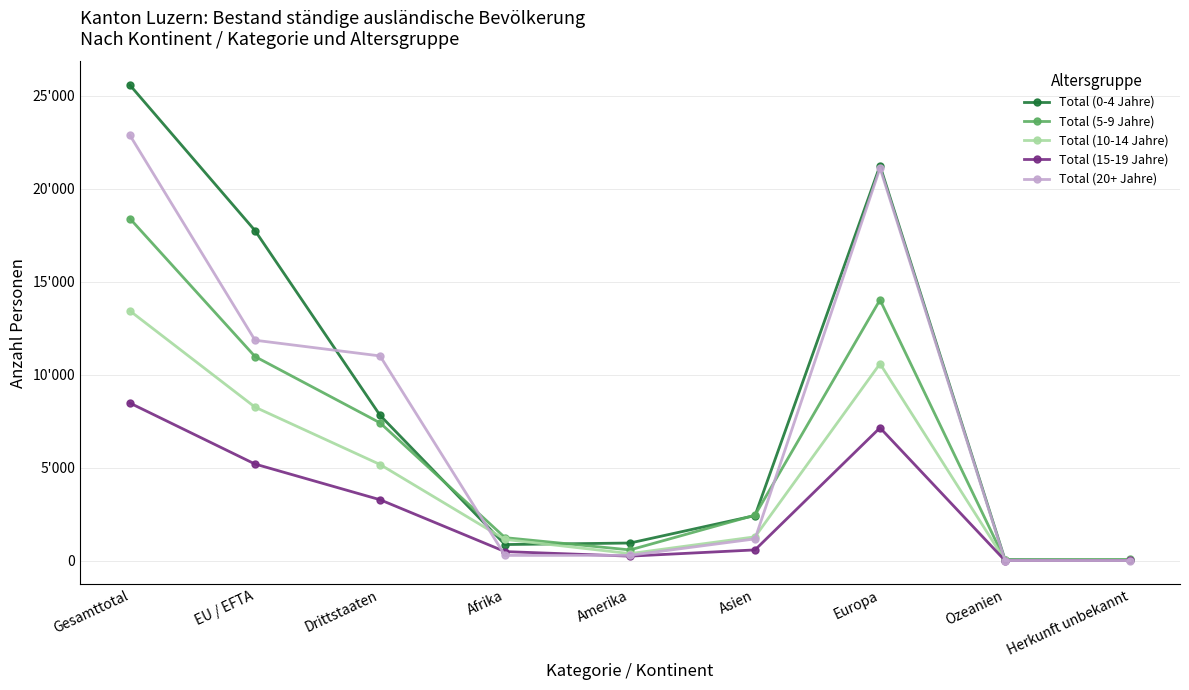

Reading left to right, extract all data points from this chart.

Total (0-4 Jahre): 25570	17751	7819	867	949	2425	21244	51	34
Total (5-9 Jahre): 18391	10978	7413	1238	578	2448	14028	32	67
Total (10-14 Jahre): 13429	8257	5172	1142	380	1282	10592	9	24
Total (15-19 Jahre): 8474	5196	3278	488	243	579	7147	6	11
Total (20+ Jahre): 22867	11856	11011	283	286	1171	21114	7	6